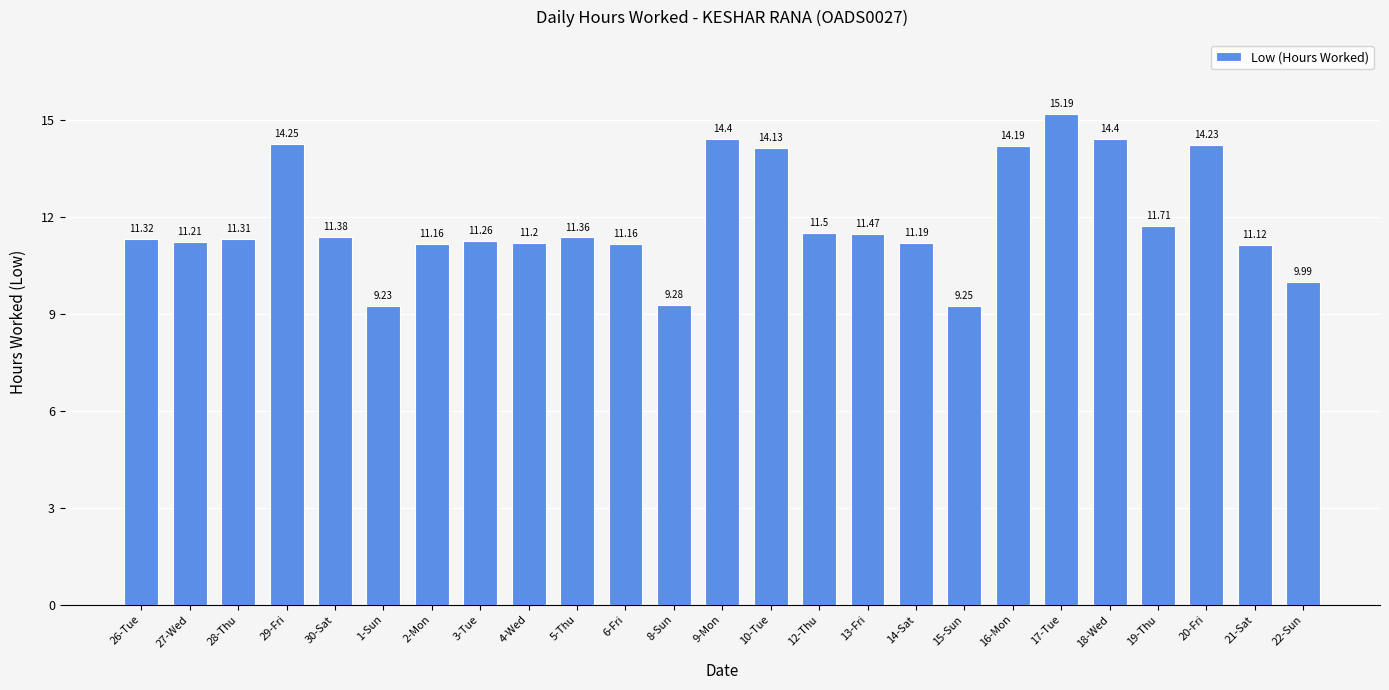

How many categories are shown in the chart?

25